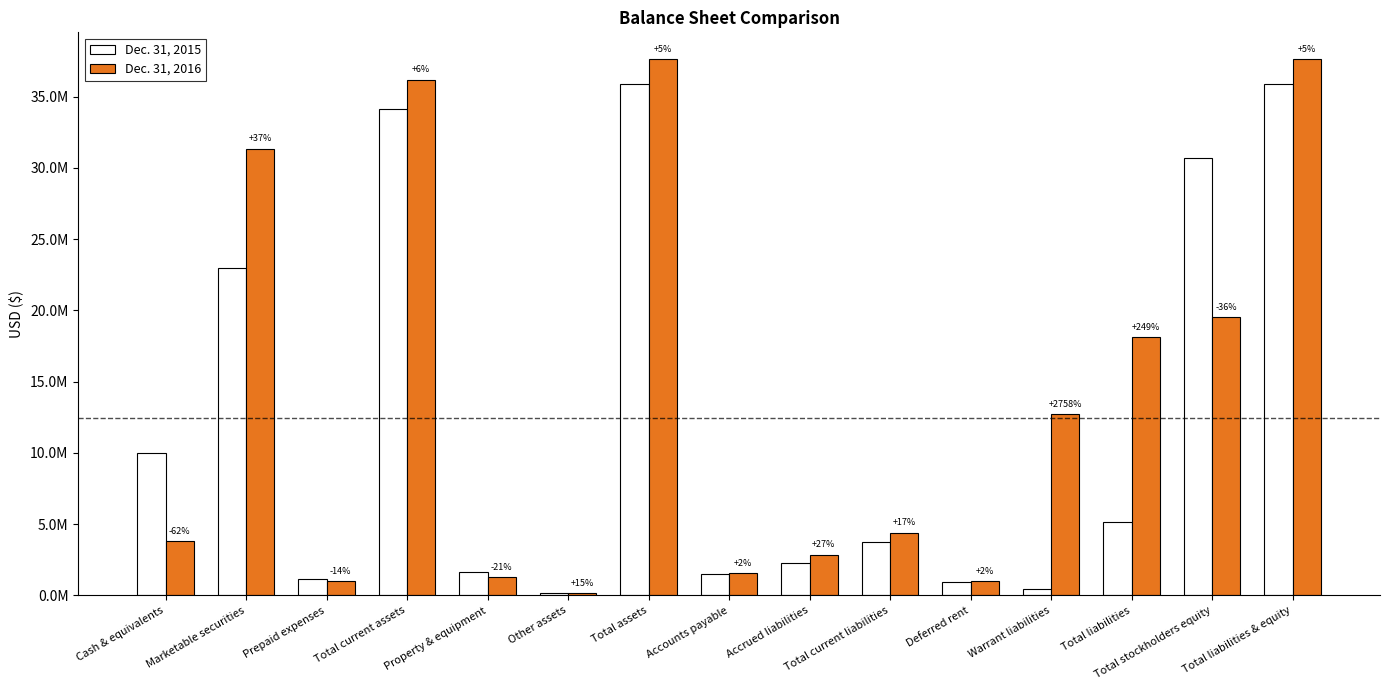

What value does the Dec. 31, 2016 series have at Total assets?

37624470